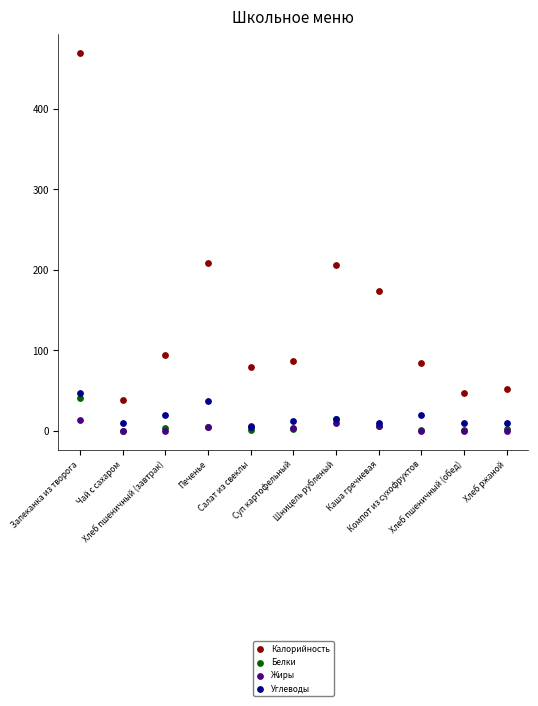

Which series contains the highest Y value?

Калорийность